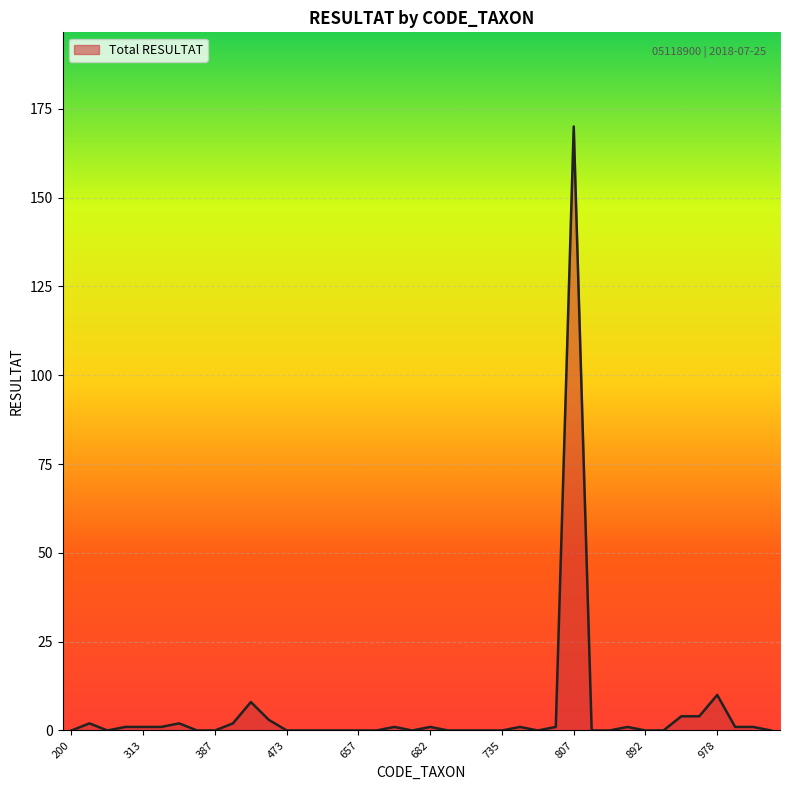

What is the greatest value displayed?

170